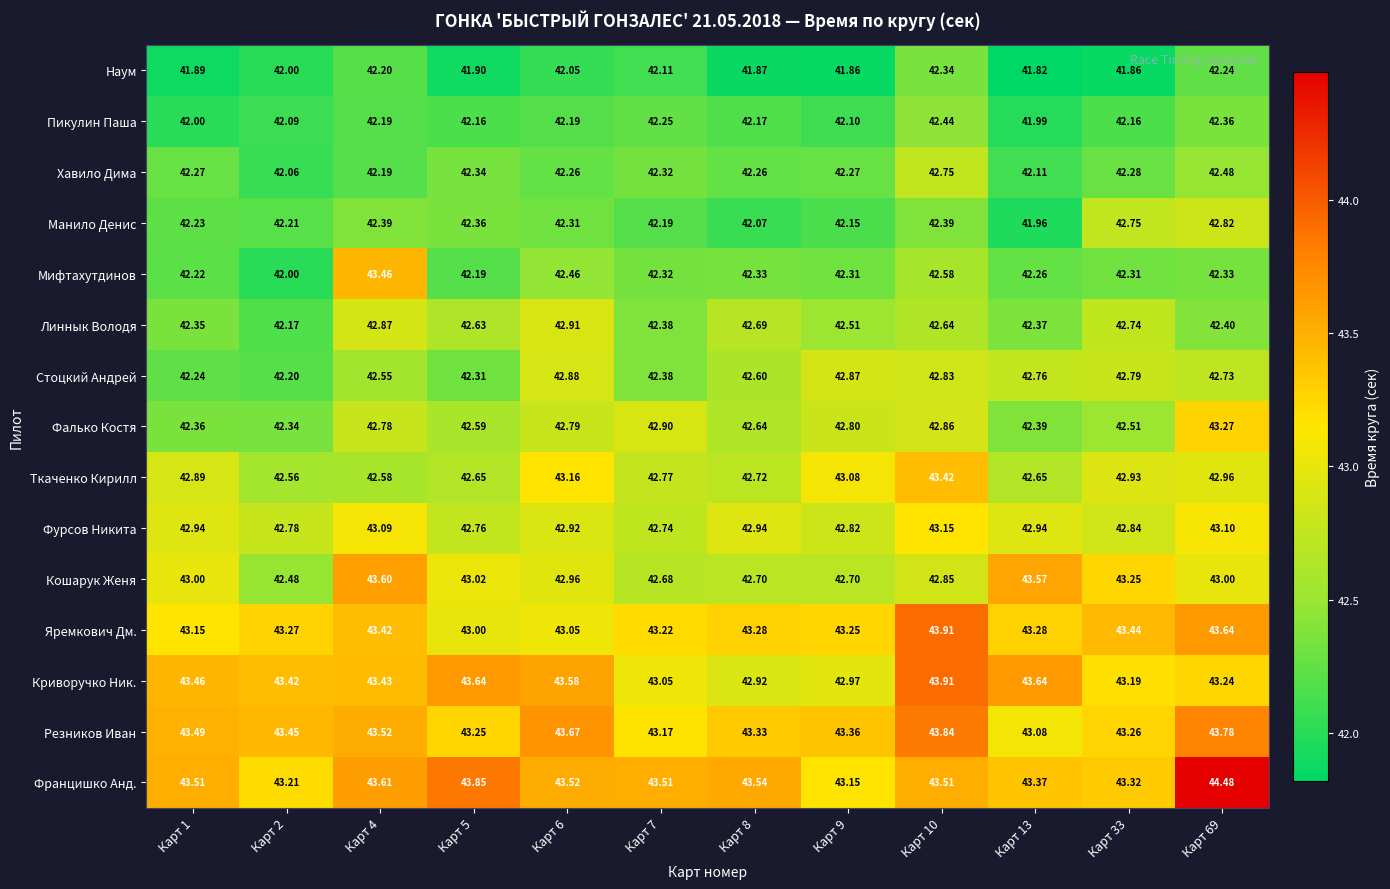

Rank the series at Карт 9 from lowest to highest value.

Наум, Пикулин Паша, Манило Денис, Хавило Дима, Мифтахутдинов, Линнык Володя, Кошарук Женя, Фалько Костя, Фурсов Никита, Стоцкий Андрей, Криворучко Ник., Ткаченко Кирилл, Францишко Анд., Яремкович Дм., Резников Иван